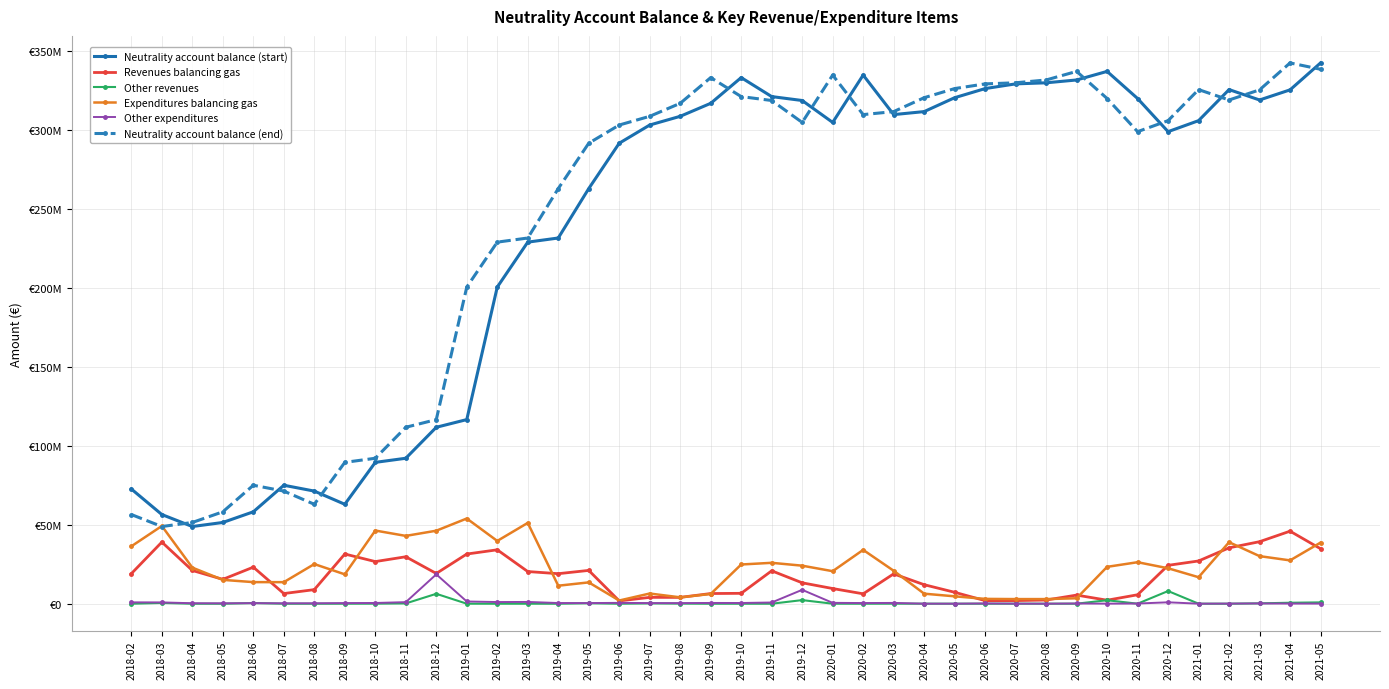

Does the chart have visible grid lines?

Yes